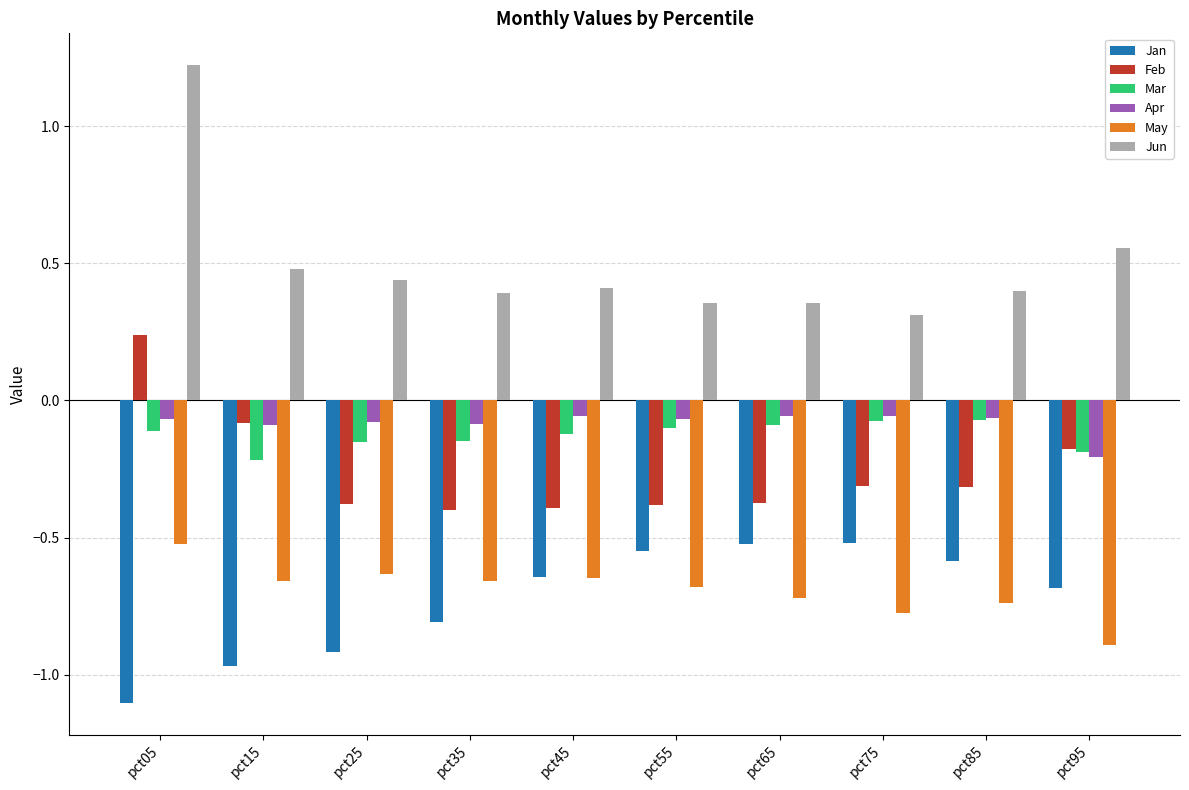

Is the value of Jan at pct25 greater than the value of Apr at pct65?

No